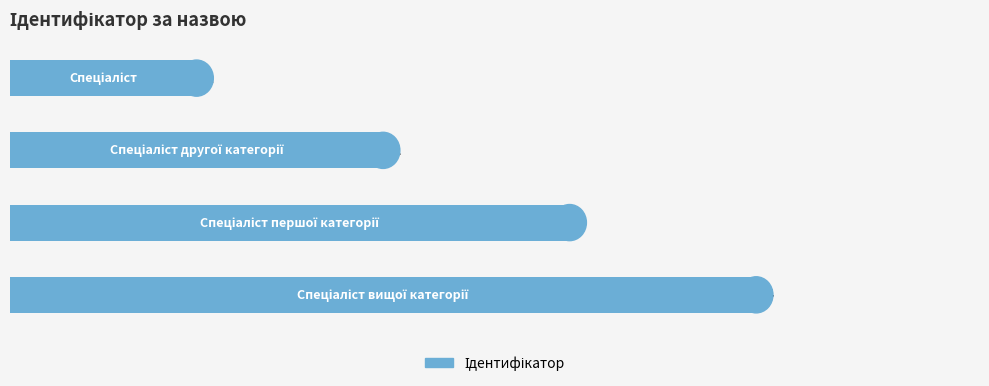

What is the greatest value displayed?

4